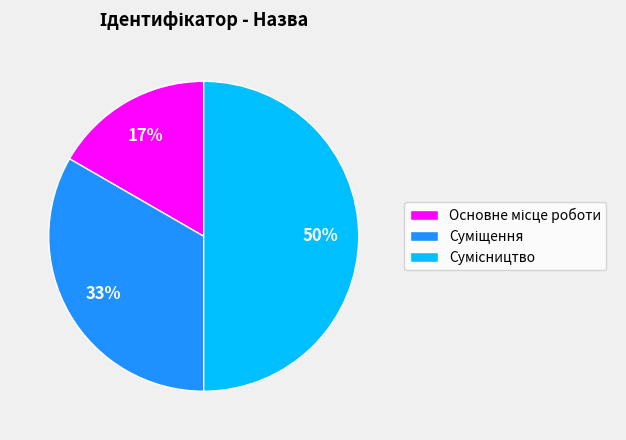

To the nearest percent, what is the average slice percentage?

33%